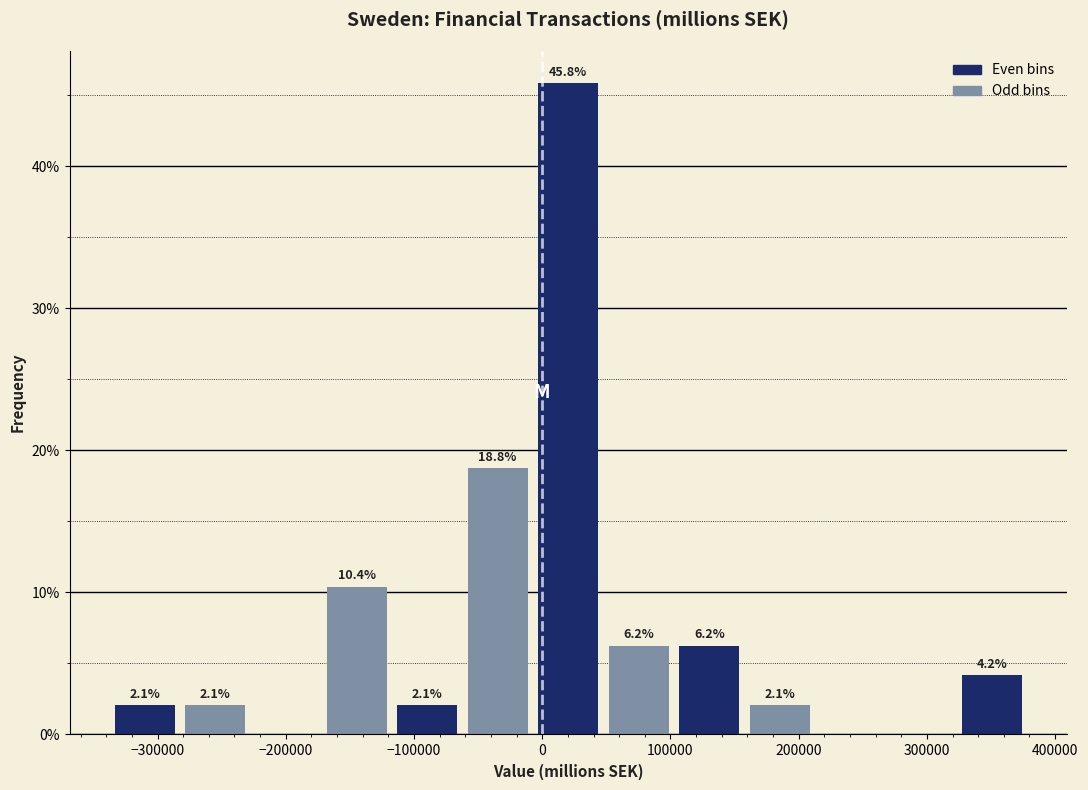

Which range on the x-axis has the tallest bar?

-10000 to 50000